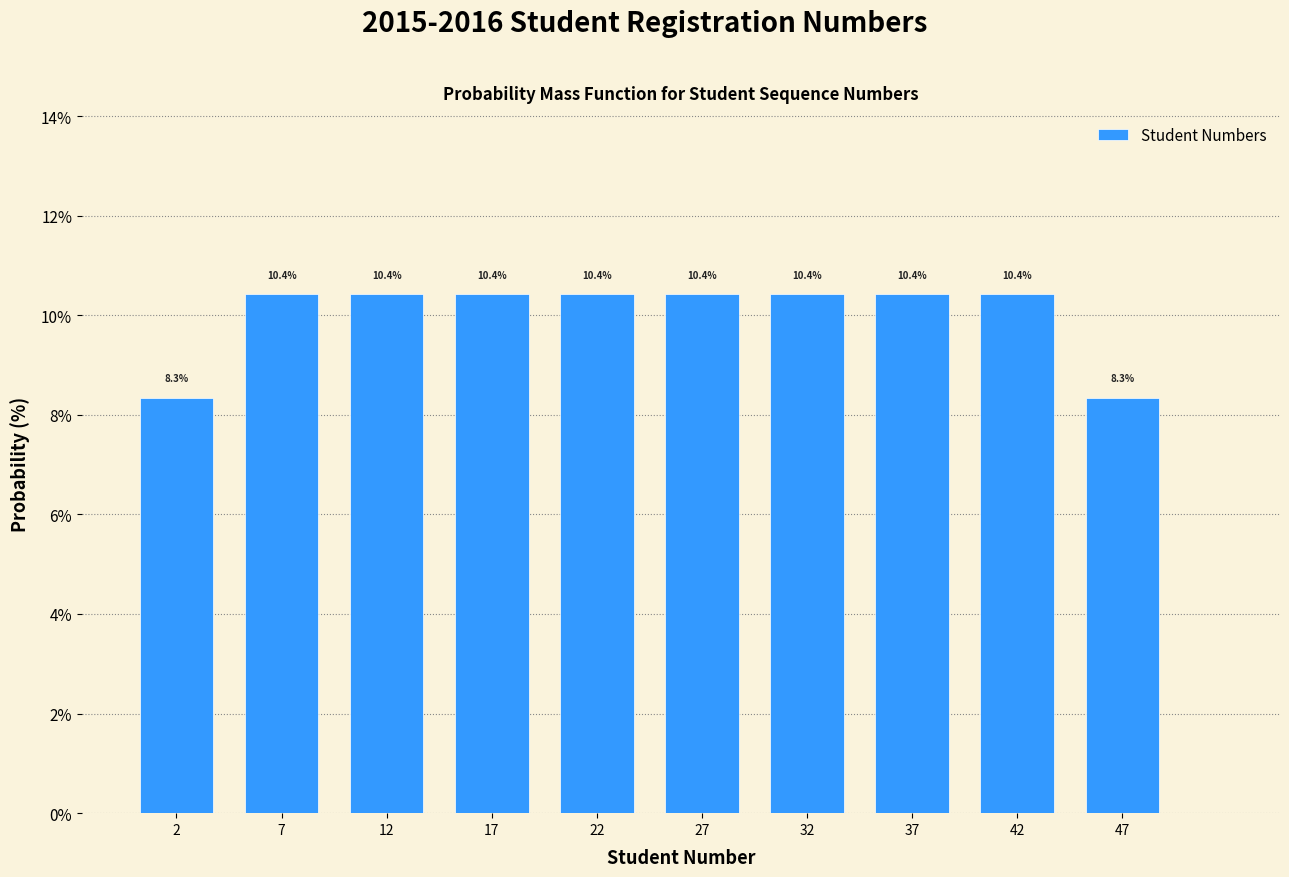

Reading left to right, transcribe this chart: for each bar, give the range it covers on the x-axis and its height.

0 to 5: 8.3
5 to 10: 10.4
10 to 15: 10.4
15 to 20: 10.4
20 to 25: 10.4
25 to 30: 10.4
30 to 35: 10.4
35 to 40: 10.4
40 to 45: 10.4
45 to 50: 8.3